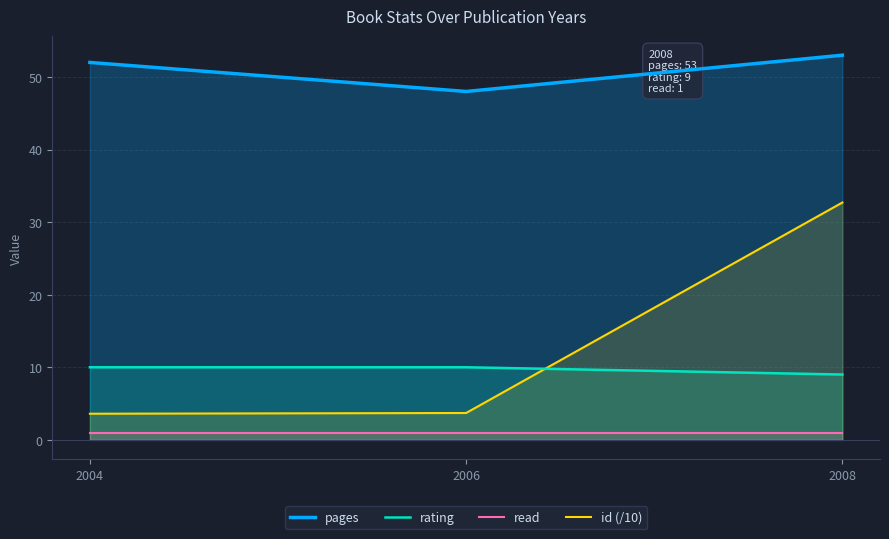

What is the difference between the highest and lowest values at 2004?

51.0